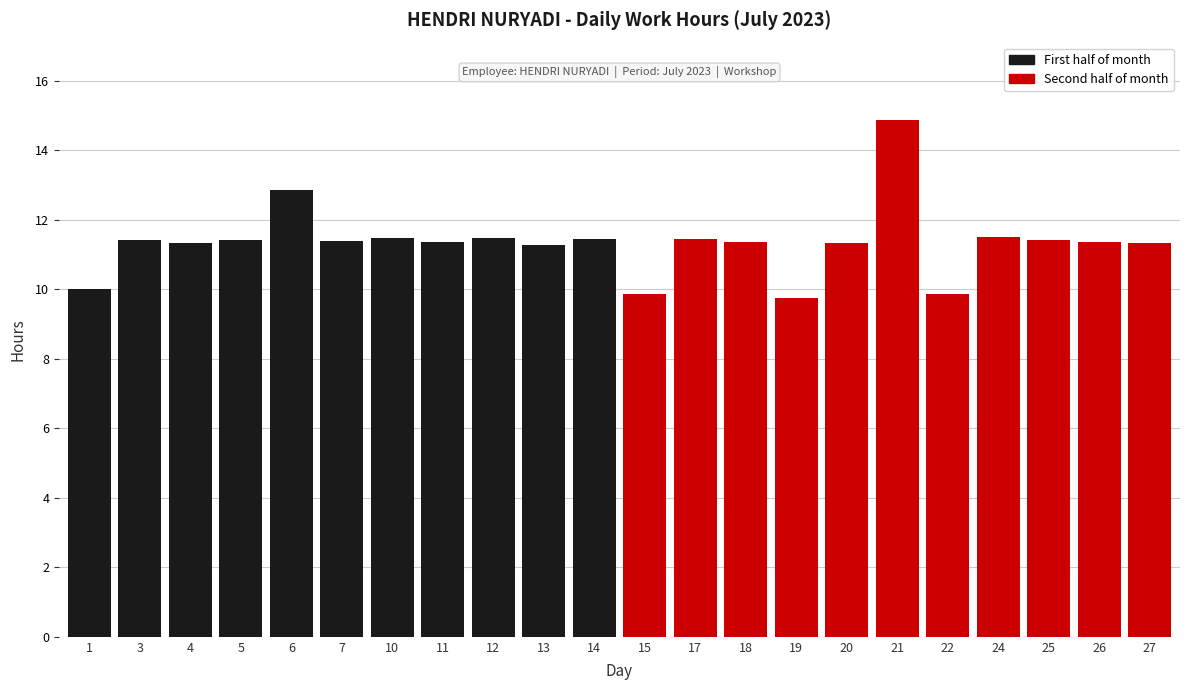

True or false: the data shows 11.4 at 3.

True